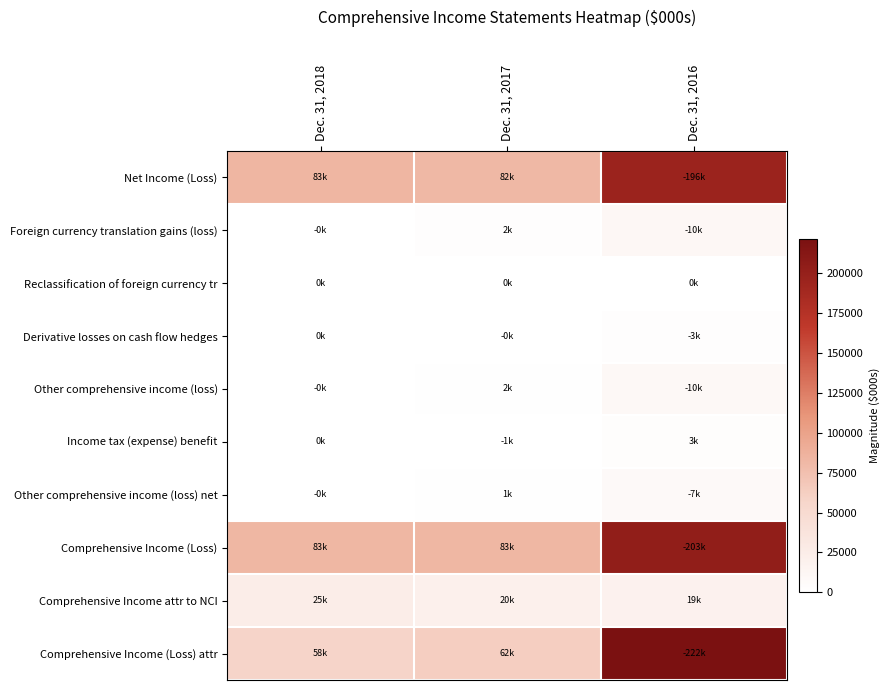

Between Dec. 31, 2016 and Dec. 31, 2018, which is larger?

Dec. 31, 2016